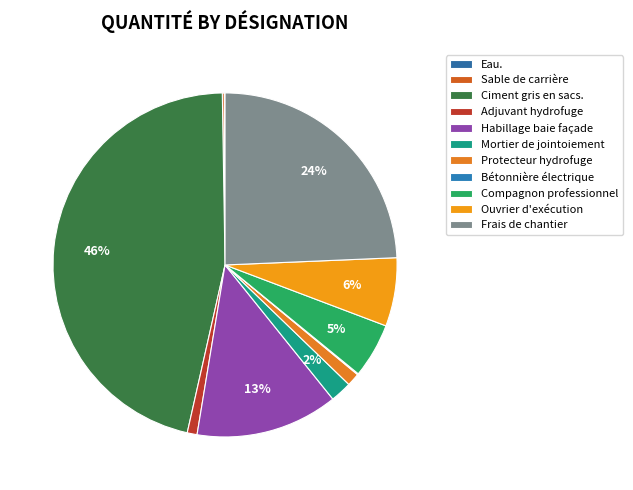

Is Bétonnière électrique the majority of the pie?

No